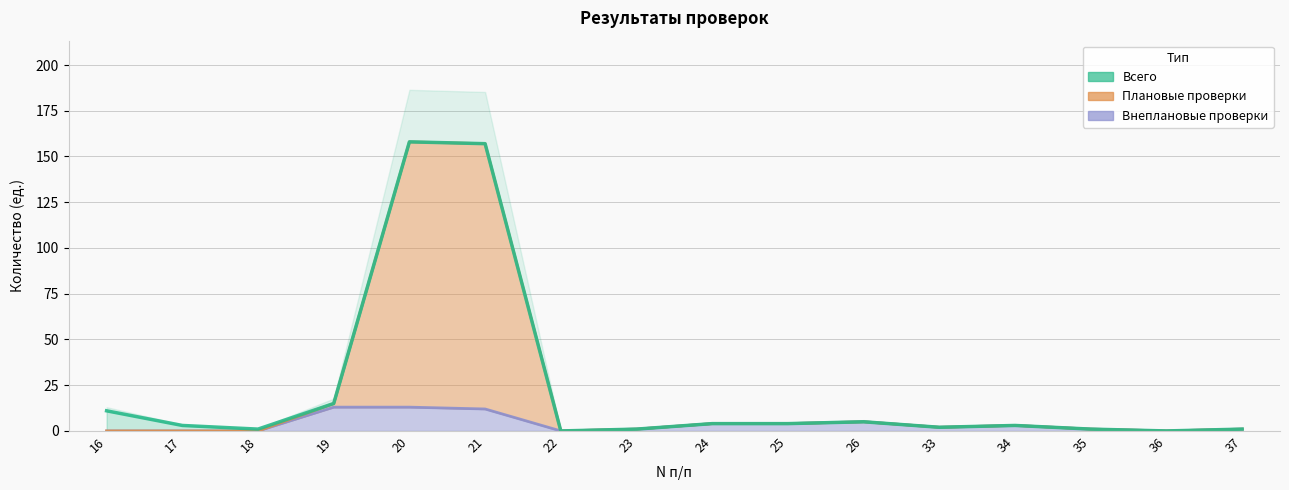

The value of Плановые проверки at 18 is 0. True or false?

True